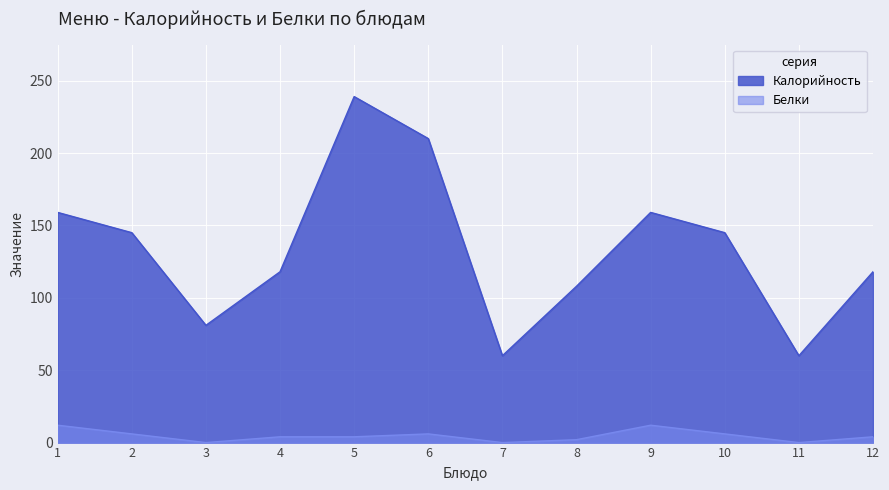

Which series changed the most between 3 and 12?

Калорийность